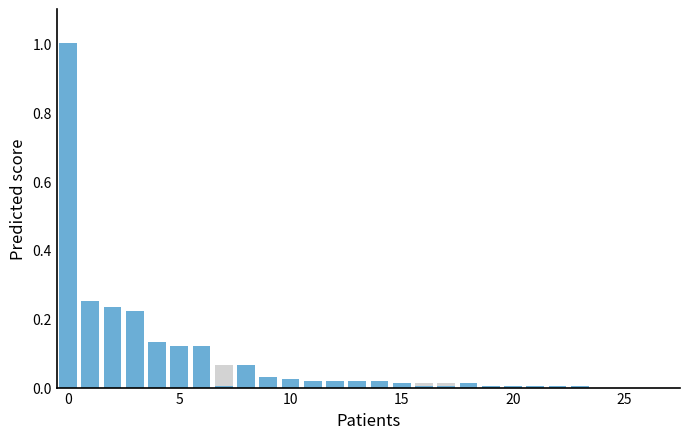

What is the average value of the Phase A series?

0.1